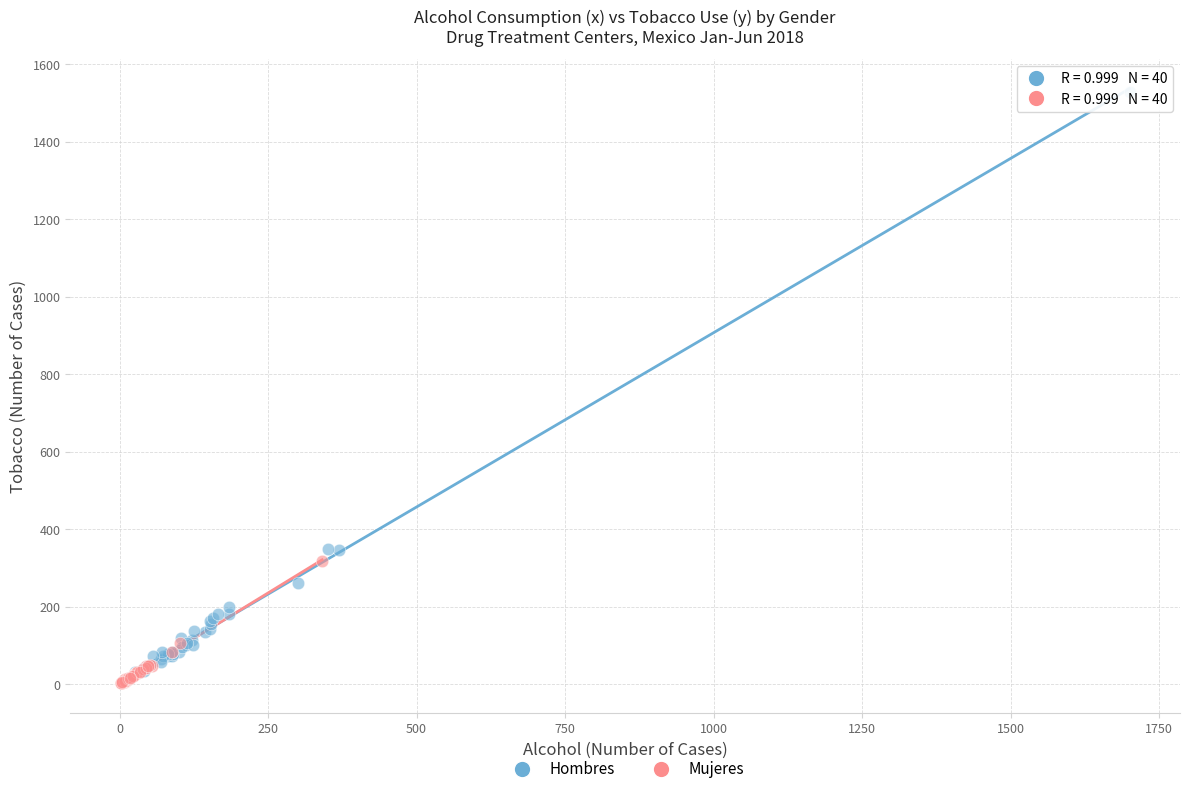

Which series has the largest Y range (max minus min)?

Hombres